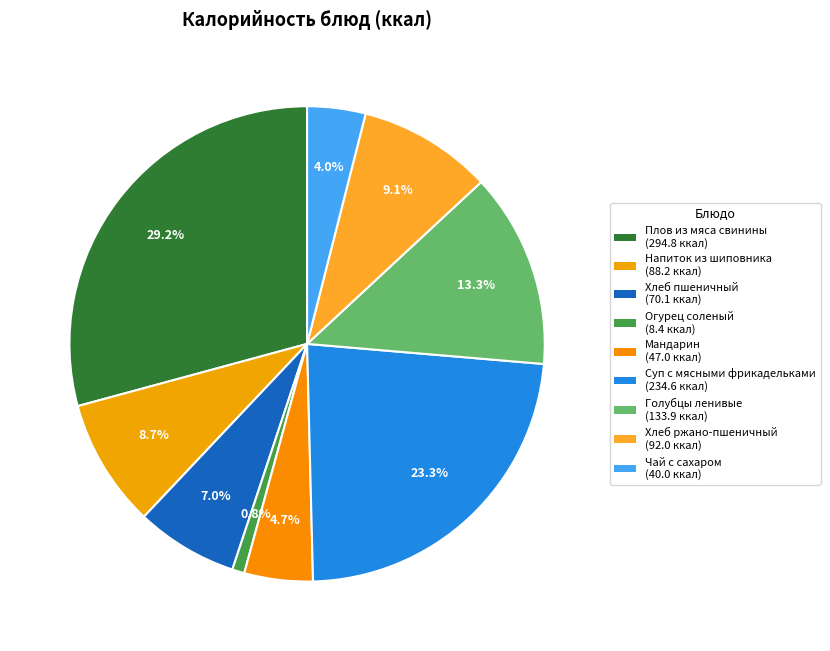

Is there any slice that represents more than half of the pie?

No